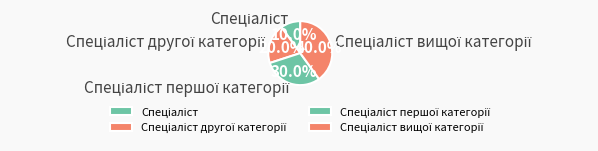

Is there a majority slice in this chart?

No